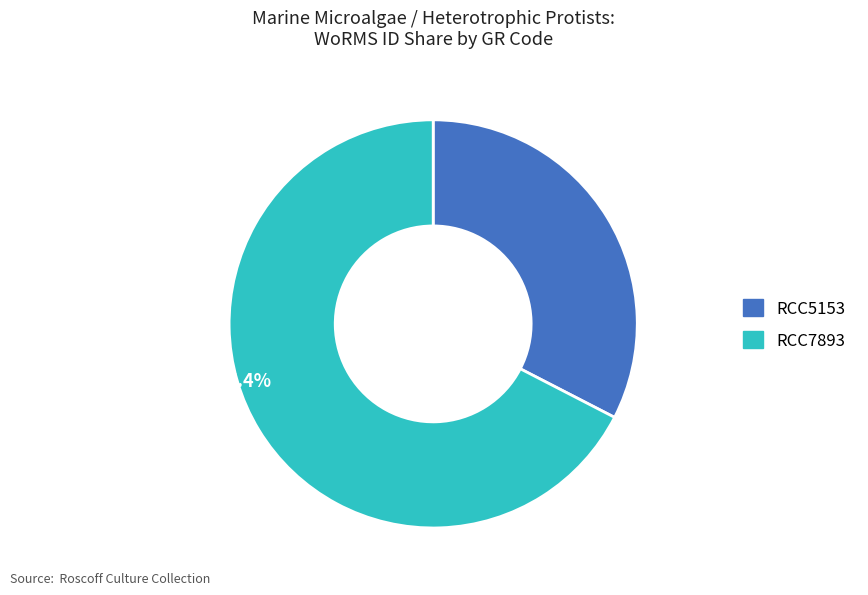

To the nearest percent, what portion does RCC7893 represent?

67%